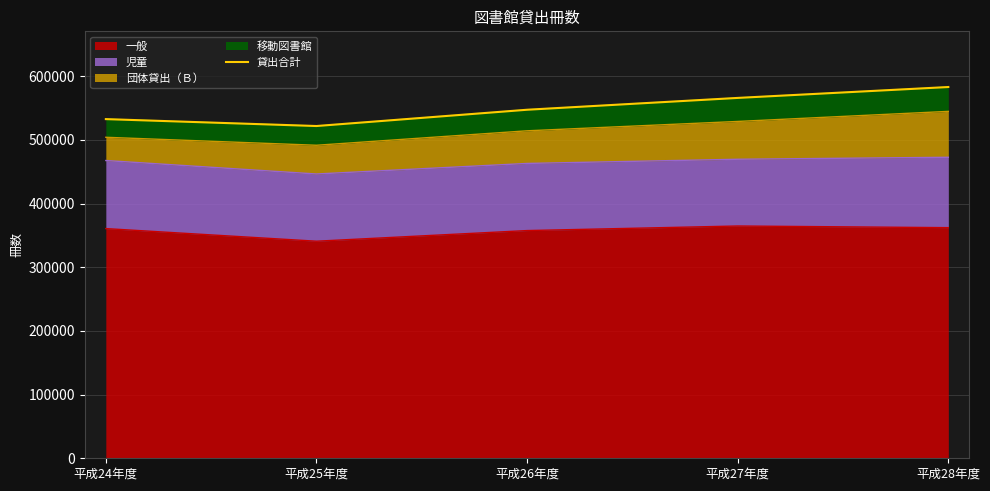

What is the ratio of the value at 平成27年度 to the value at 平成26年度?

1.0